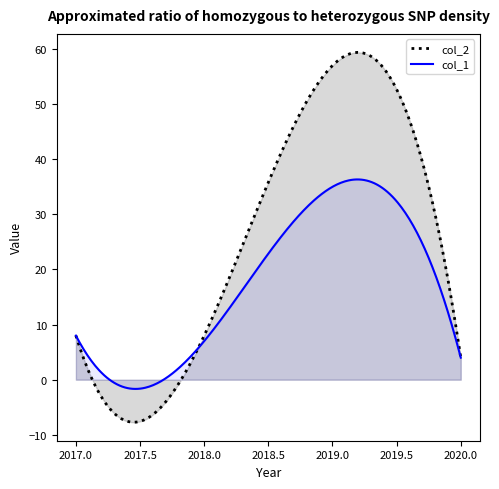

Reading left to right, transcribe all the data shown in this chart.

col_1: 8	7	35	4
col_2: 8	8	57	4